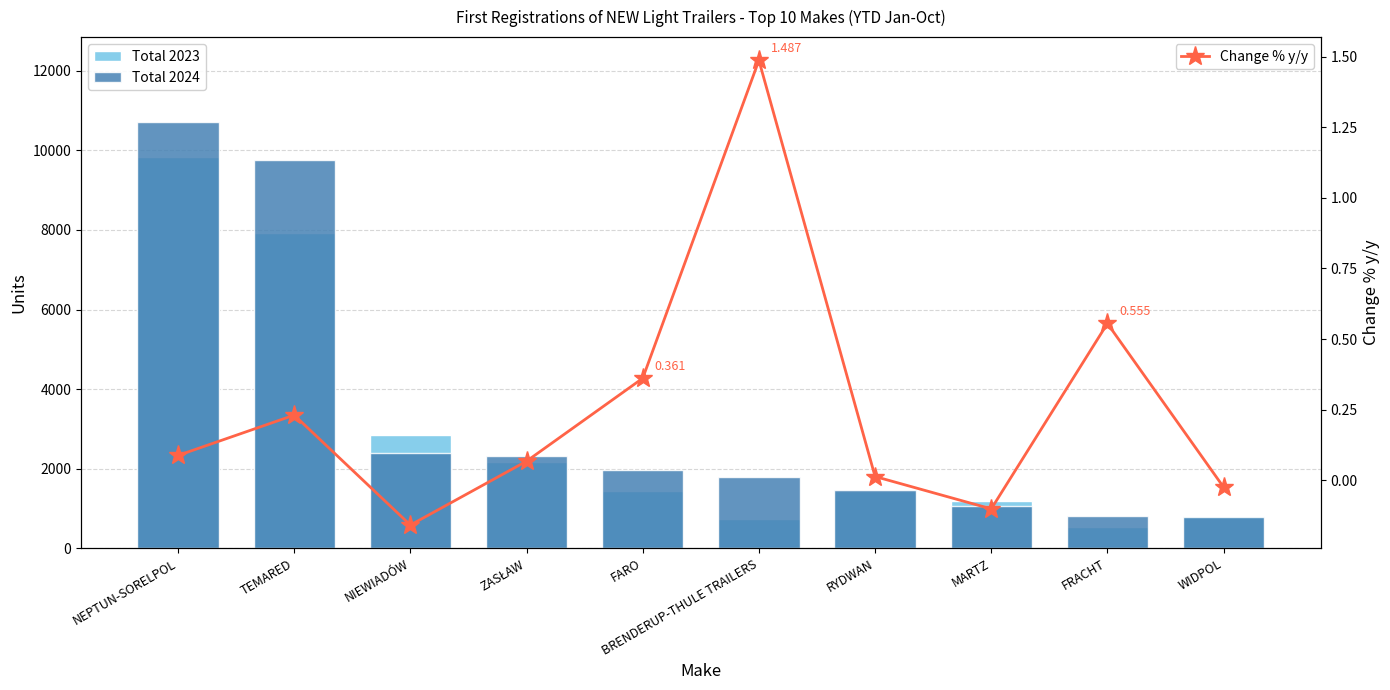

What is the sum of the Change % y/y values at WIDPOL and BRENDERUP-THULE TRAILERS?

1.5